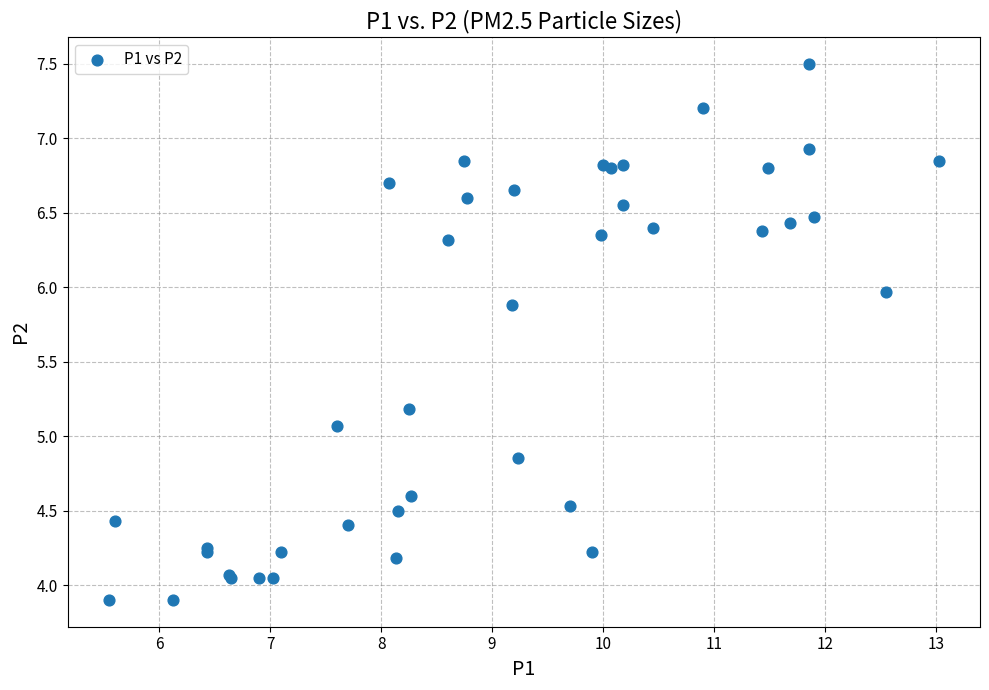

What Y value in the scatter plot is closest to 5?

5.1